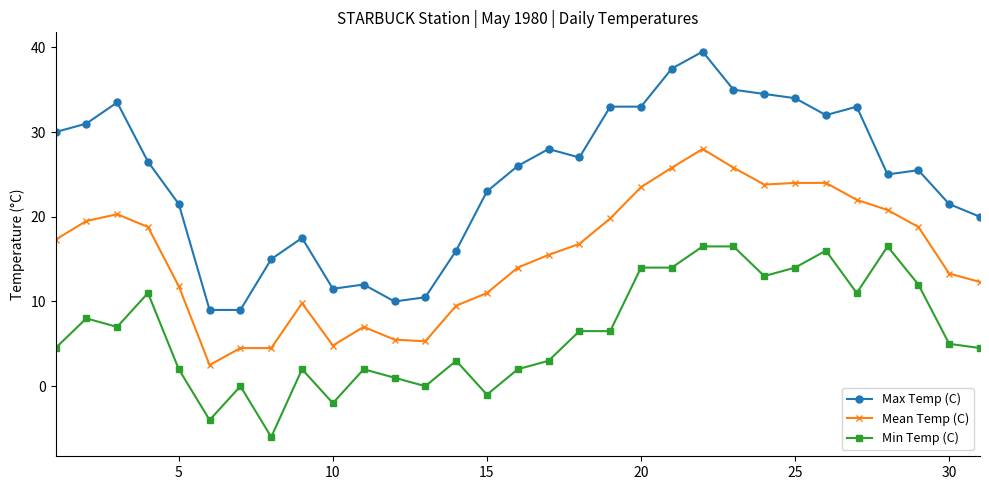

True or false: Mean Temp (C) and Max Temp (C) intersect in this chart.

False